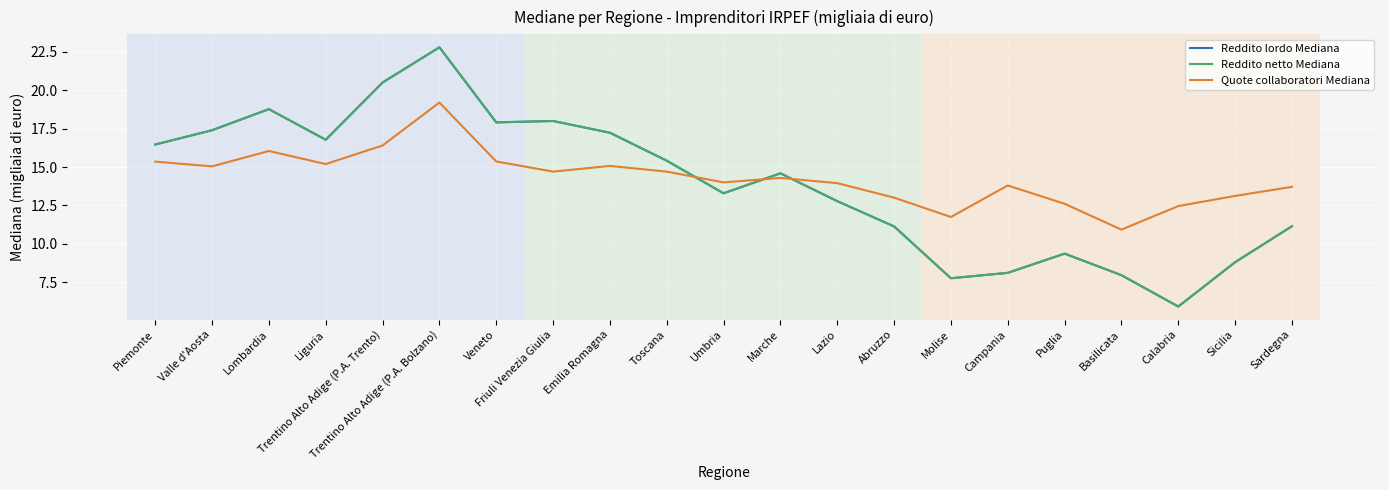

How many categories are shown in the chart?

21